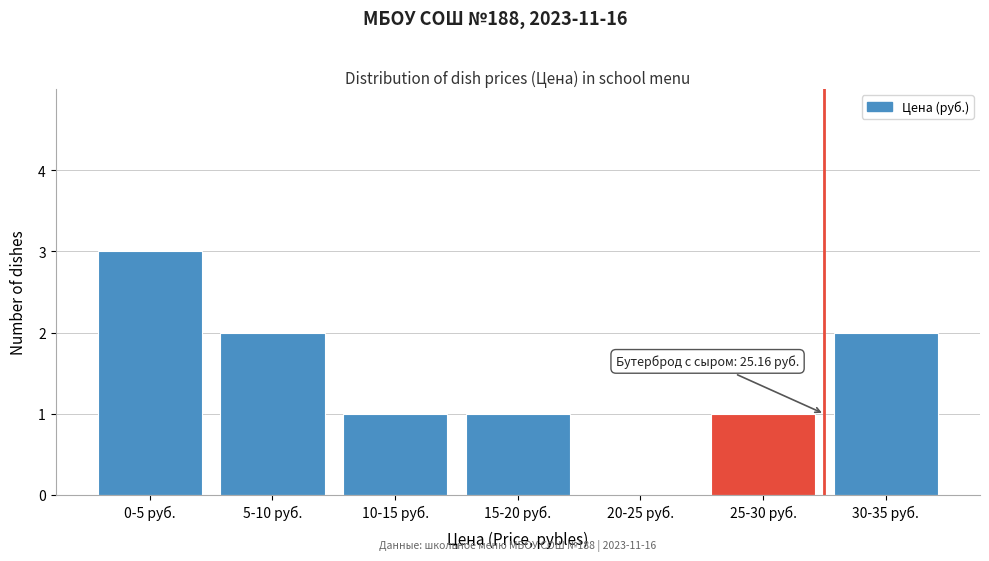

Reading right to left, what are all the values shown in this chart?

30-35 руб.=2	25-30 руб.=1	20-25 руб.=0	15-20 руб.=1	10-15 руб.=1	5-10 руб.=2	0-5 руб.=3